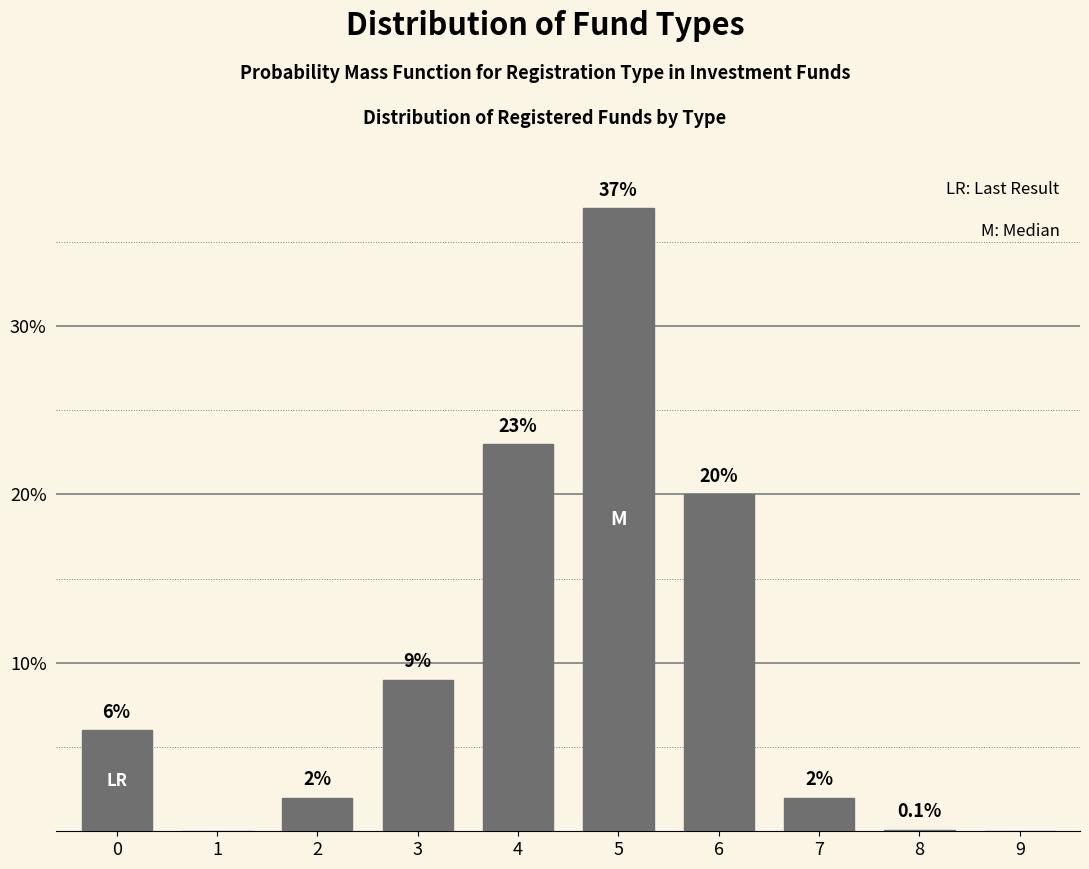

Reading left to right, extract all data points from this chart.

0=6.0	1=0.0	2=2.0	3=9.0	4=23.0	5=37.0	6=20.0	7=2.0	8=0.1	9=0.0